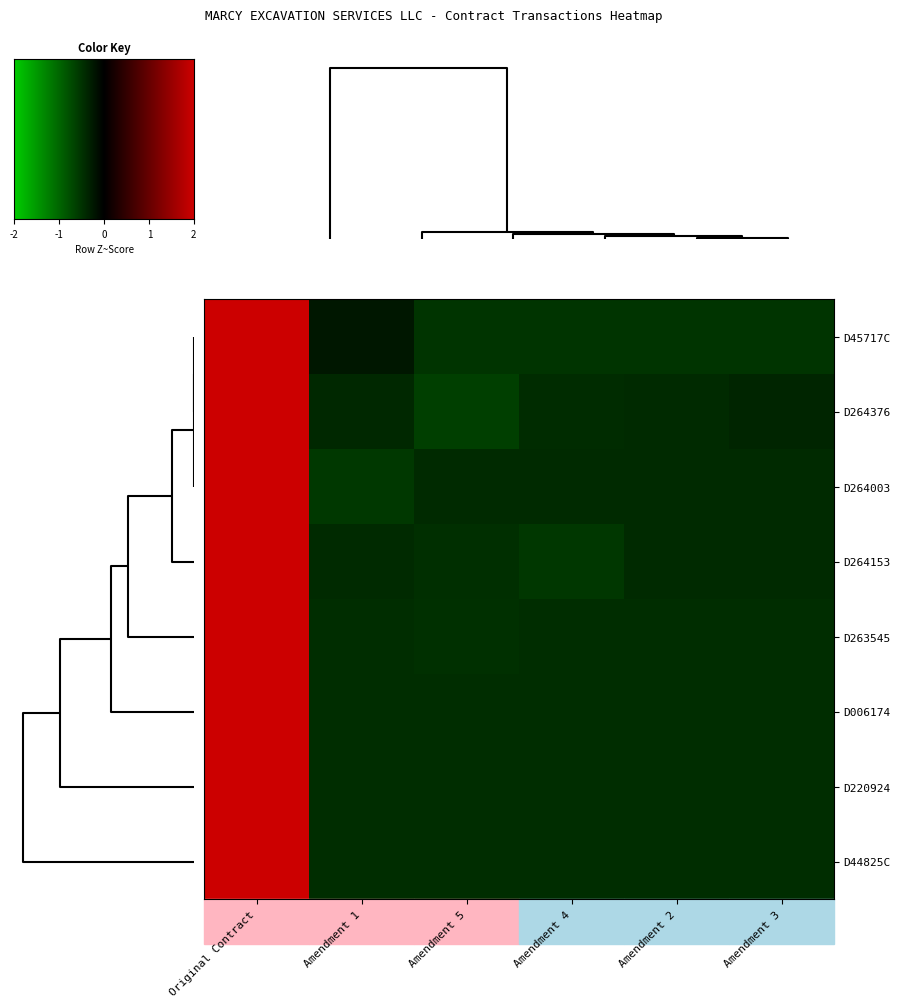

Reading left to right, what are all the values shown in this chart?

D006174: 2.2	-0.4	-0.4	-0.4	-0.4	-0.4
D220924: 2.2	-0.4	-0.4	-0.4	-0.4	-0.4
D263545: 2.2	-0.4	-0.4	-0.4	-0.4	-0.4
D264003: 2.2	-0.5	-0.4	-0.4	-0.4	-0.4
D264153: 2.2	-0.4	-0.5	-0.4	-0.4	-0.4
D264376: 2.2	-0.4	-0.5	-0.5	-0.4	-0.4
D44825C: 2.2	-0.4	-0.6	-0.4	-0.4	-0.4
D45717C: 2.2	-0.2	-0.5	-0.5	-0.5	-0.5